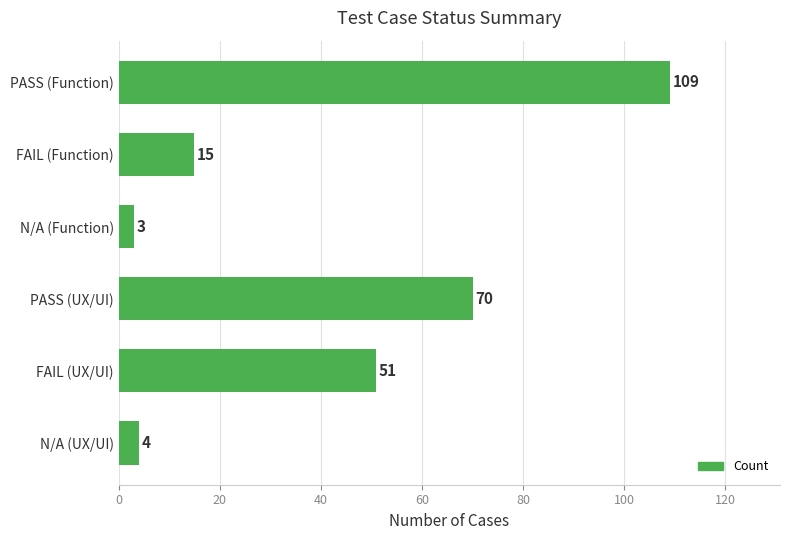

Reading bottom to top, extract all data points from this chart.

4	51	70	3	15	109